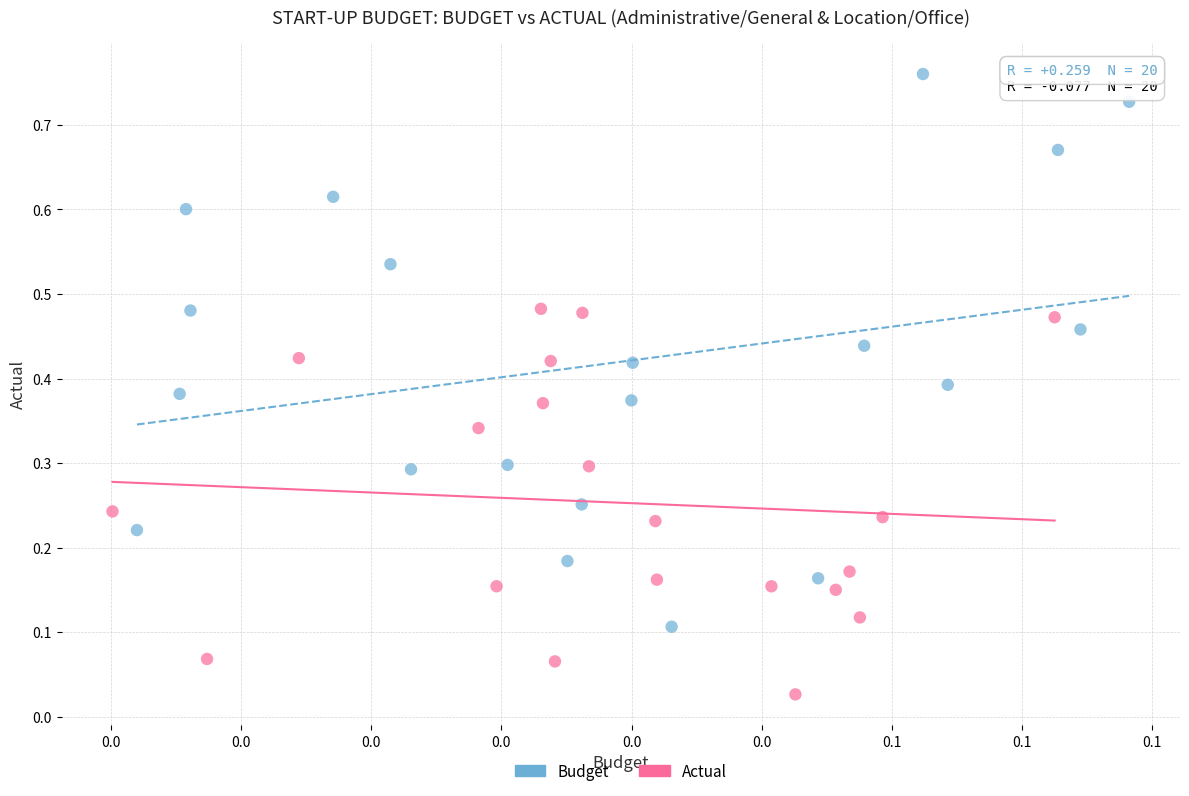

Which series has the largest Y range (max minus min)?

Budget